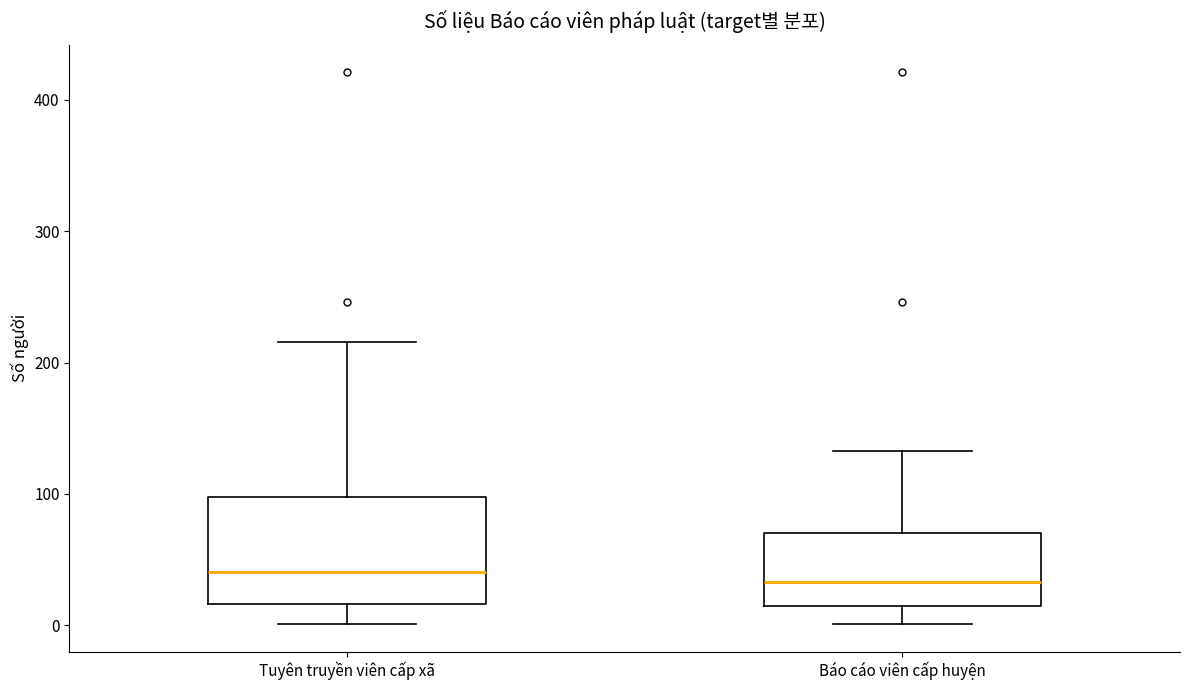

Reading left to right, transcribe this box plot: for each box, give where its median line is, the range the box spans, and where its two whiskers end, as read against the y-axis. The values are not printed on the chart, so give them approximately, as read against the axis.

Tuyên truyền viên cấp xã: median 40, box 20 to 100, whiskers 0 to 220
Báo cáo viên cấp huyện: median 30, box 10 to 70, whiskers 0 to 130